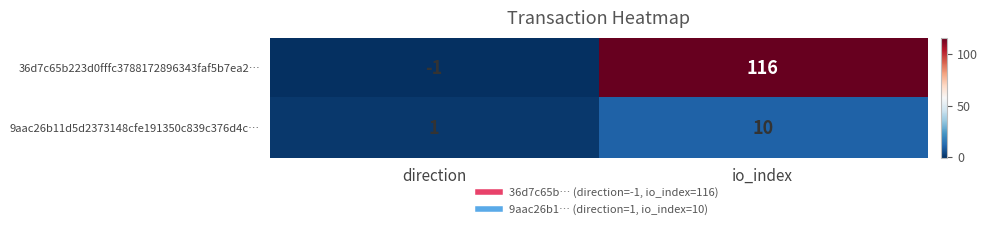

What is the sum of all 9aac26b11d5d2373148cfe191350c839c376d4c… values?

11